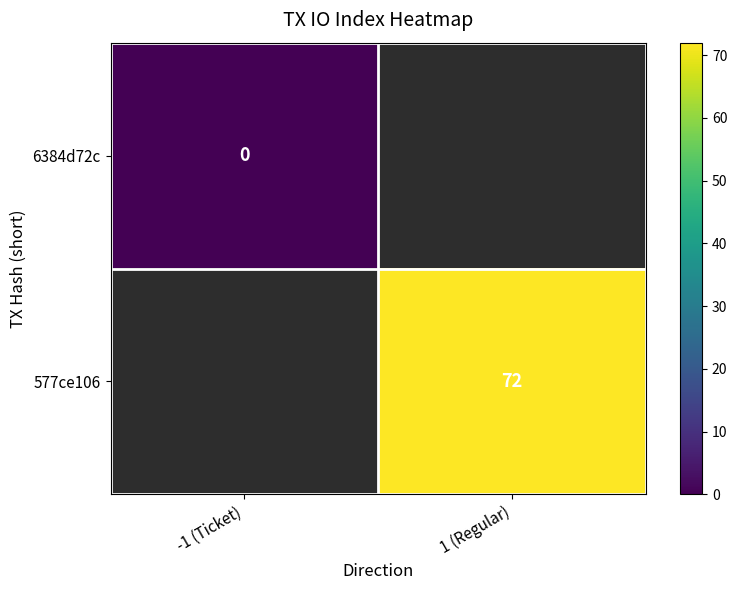

The value of 577ce106 at 1 (Regular) is 72. True or false?

True